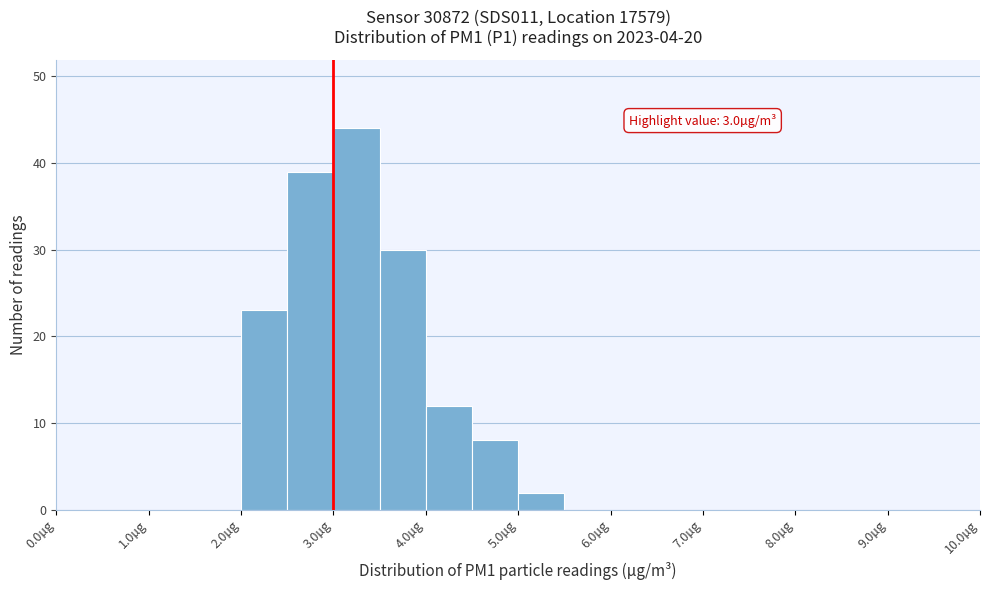

Which range on the x-axis has the tallest bar?

3.0 to 3.5